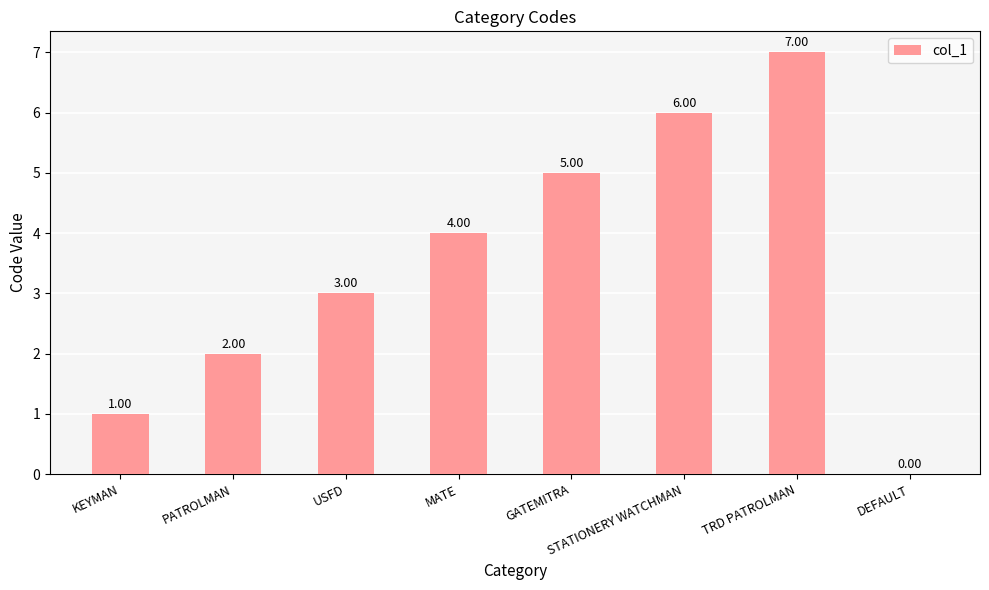

Which category has the highest value across all series?

TRD PATROLMAN